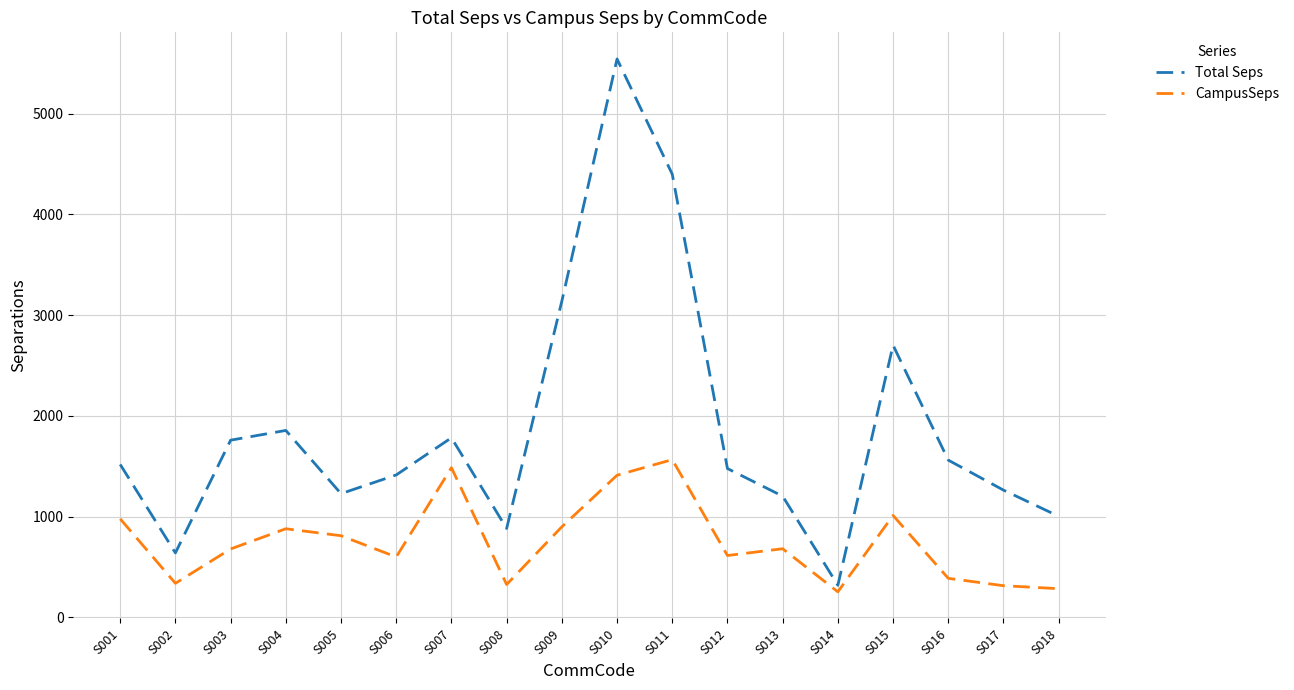

What is the difference between the CampusSeps values at S014 and S004?

625.9